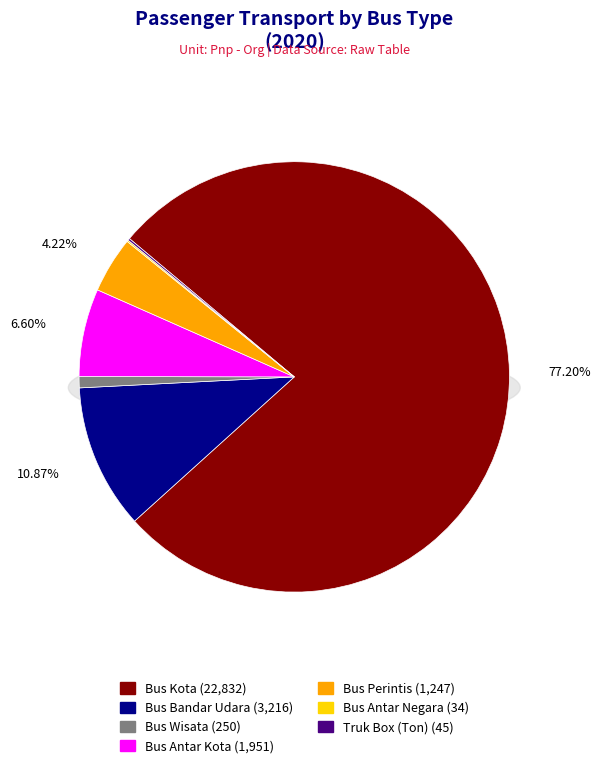

True or false: Bus Bandar Udara accounts for 5% of the total.

False